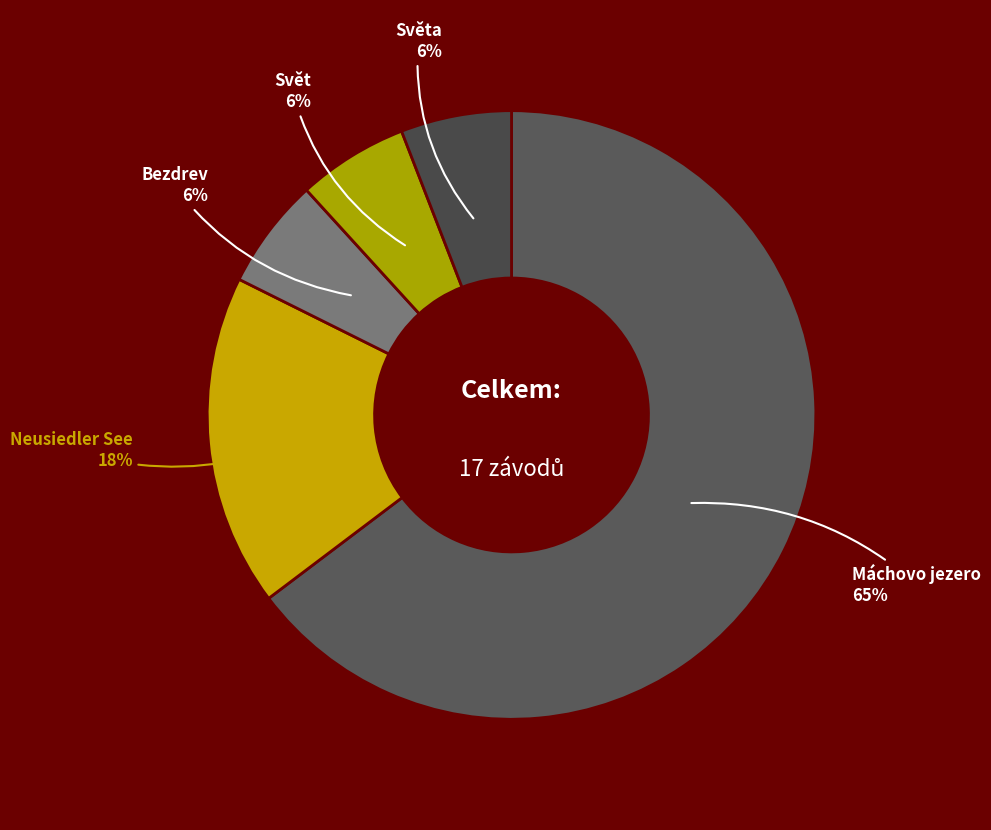

Which slice represents more than half of the pie?

Máchovo jezero